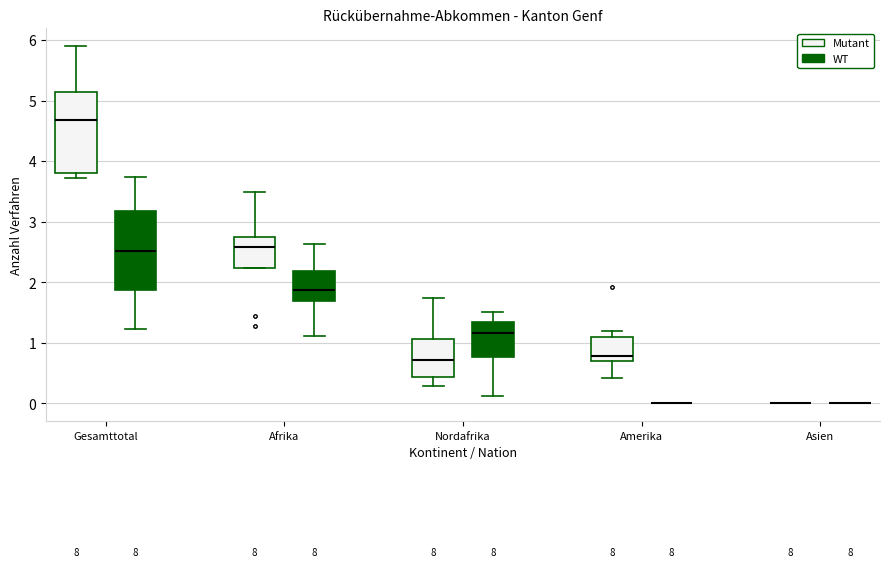

Reading left to right, transcribe this box plot: for each box, give where its median line is, the range the box spans, and where its two whiskers end, as read against the y-axis. The values are not printed on the chart, so give them approximately, as read against the axis.

Gesamttotal (Mutant): median 4.7, box 3.8 to 5.1, whiskers 3.7 to 5.9
Gesamttotal (WT): median 2.5, box 1.9 to 3.2, whiskers 1.2 to 3.7
Afrika (Mutant): median 2.6, box 2.2 to 2.7, whiskers 2.2 to 3.5
Afrika (WT): median 1.9, box 1.7 to 2.2, whiskers 1.1 to 2.6
Nordafrika (Mutant): median 0.7, box 0.4 to 1.1, whiskers 0.3 to 1.7
Nordafrika (WT): median 1.2, box 0.8 to 1.3, whiskers 0.1 to 1.5
Amerika (Mutant): median 0.8, box 0.7 to 1.1, whiskers 0.4 to 1.2
Amerika (WT): box collapsed to a line at 0.0, whiskers 0.0 to 0.0
Asien (Mutant): box collapsed to a line at 0.0, whiskers 0.0 to 0.0
Asien (WT): box collapsed to a line at 0.0, whiskers 0.0 to 0.0